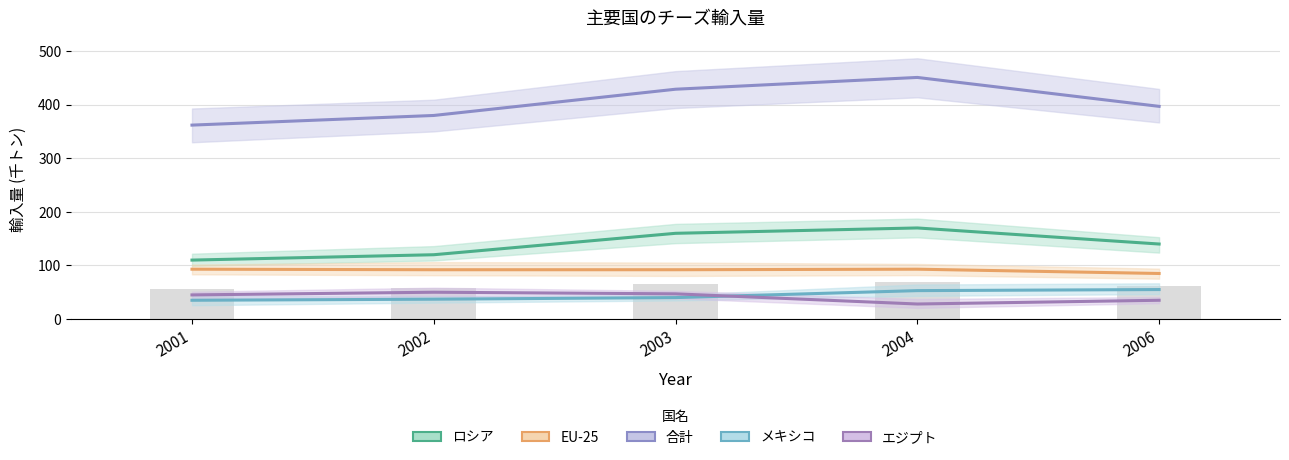

At 2004, list the series in order from smallest to largest.

エジプト, メキシコ, EU-25, ロシア, 合計